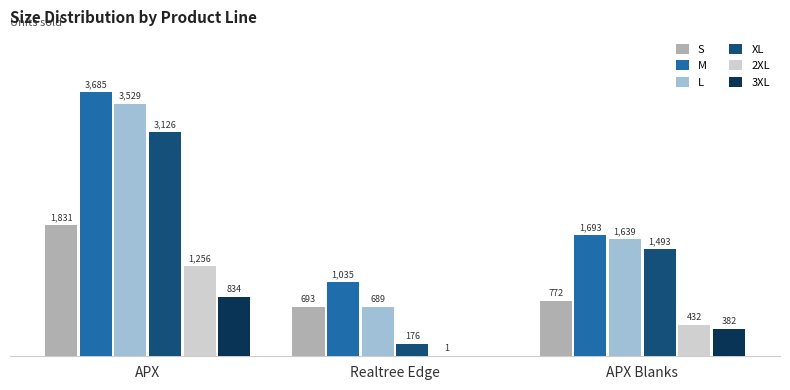

At which label is M closest to 2360?

APX Blanks